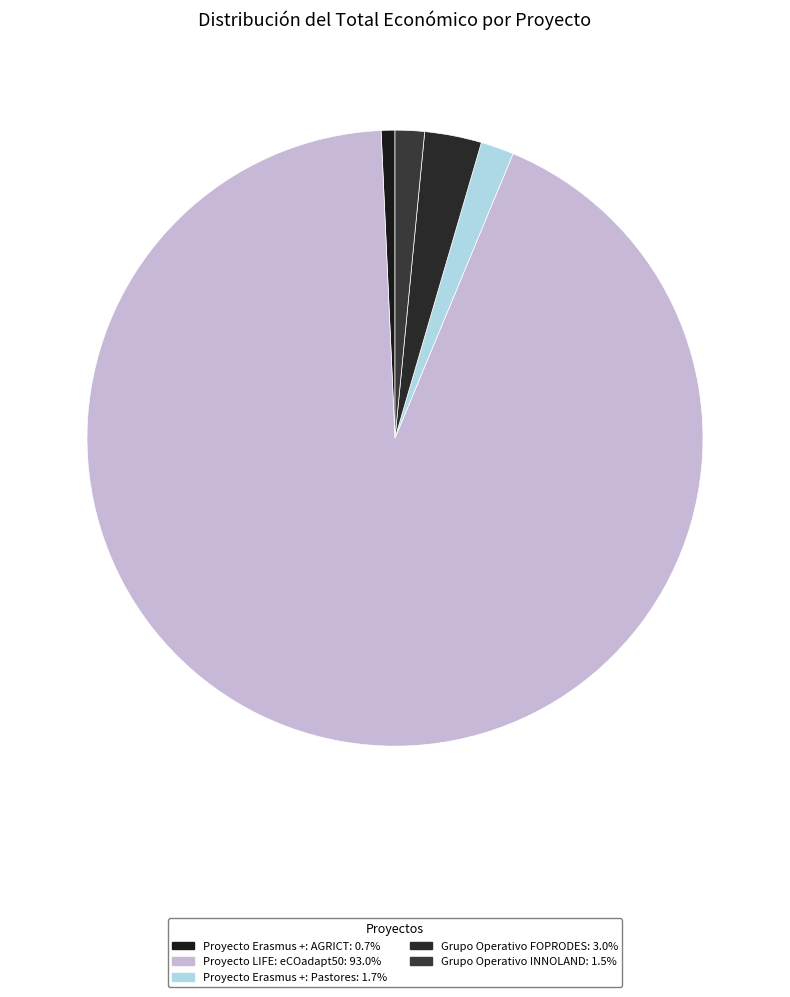

How many segments does this pie chart have?

5